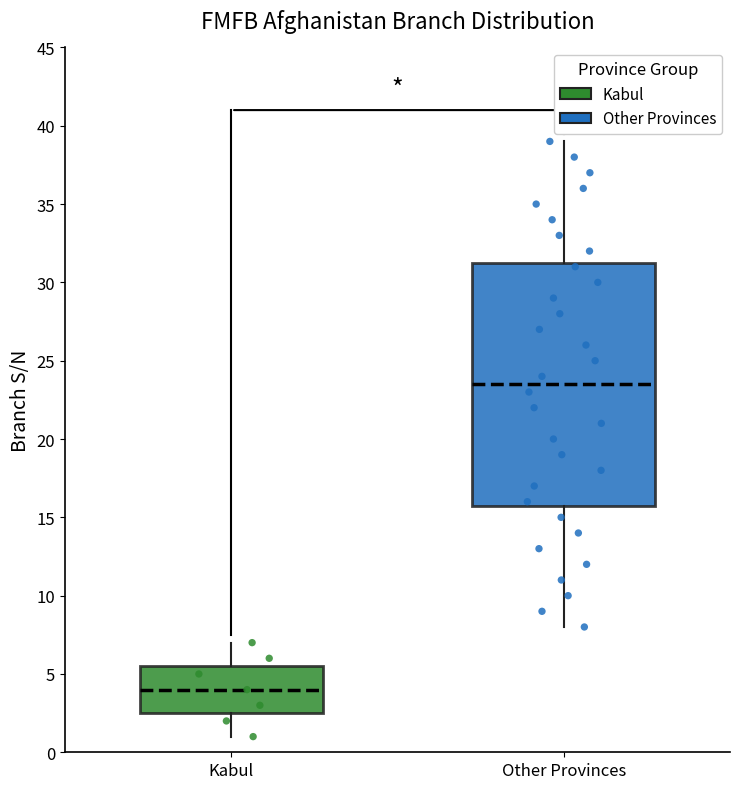

Comparing the boxes themselves (not the whiskers), which one is the tallest?

Other Provinces